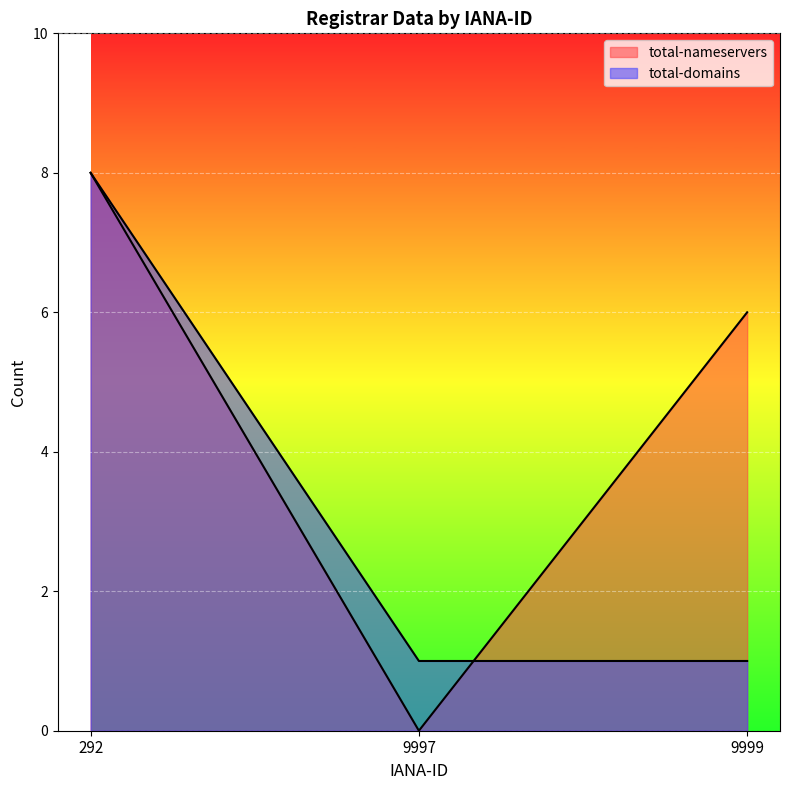

Rank the categories by total-nameservers value from lowest to highest.

9997, 9999, 292